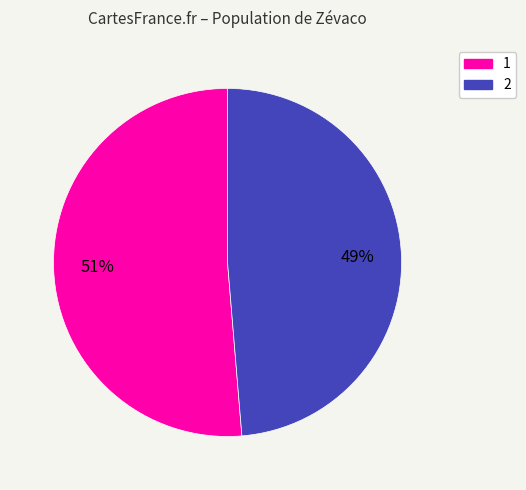

To the nearest percent, what portion does 1 represent?

51%